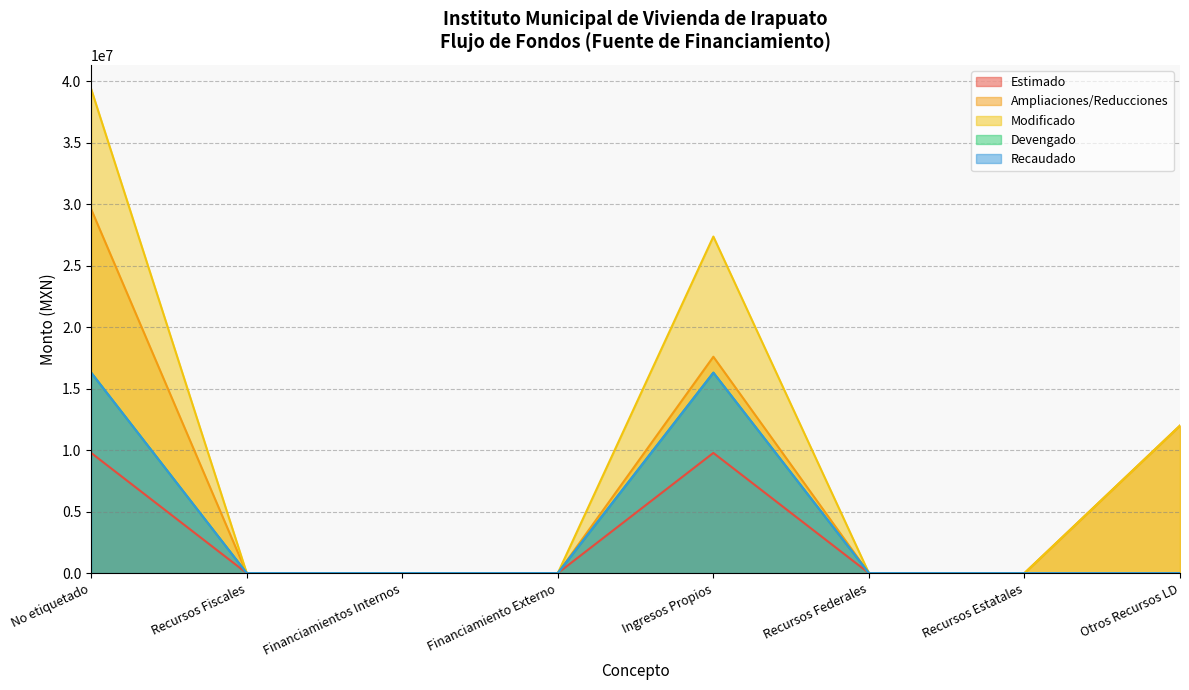

Reading left to right, extract all data points from this chart.

Estimado: 9777000.0	0.0	0.0	0.0	9777000.0	0.0	0.0	0.0
Ampliaciones/Reducciones: 29600000.0	0.0	0.0	0.0	17600000.0	0.0	0.0	12000000.0
Modificado: 39377000.0	0.0	0.0	0.0	27377000.0	0.0	0.0	12000000.0
Devengado: 16306160.3	0.0	0.0	0.0	16306160.3	0.0	0.0	0.0
Recaudado: 16306160.3	0.0	0.0	0.0	16306160.3	0.0	0.0	0.0